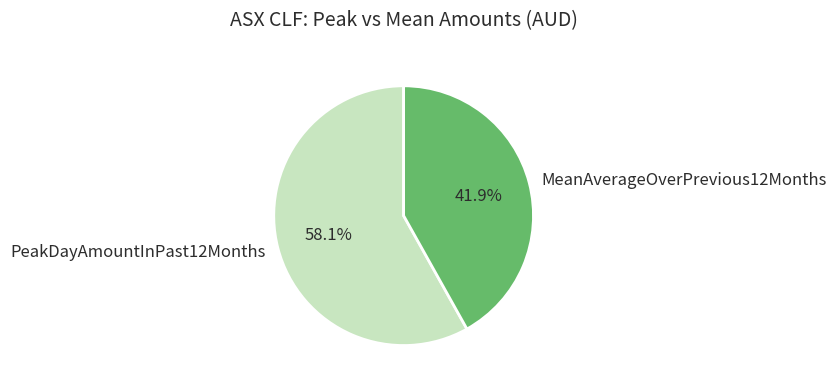

To the nearest percent, what portion does MeanAverageOverPrevious12Months represent?

42%